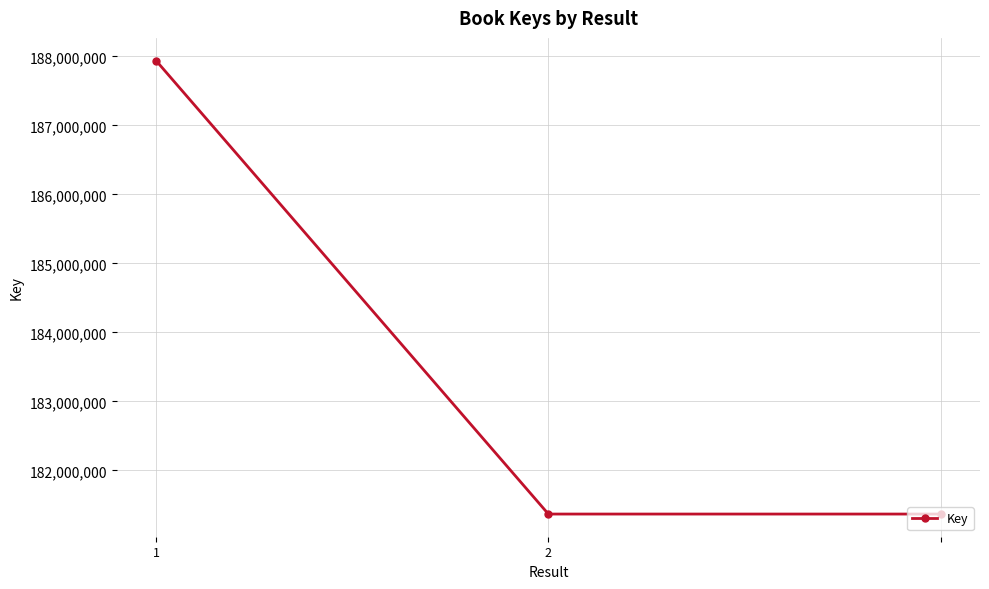

What is the value of the 2nd point from the left?

181366910